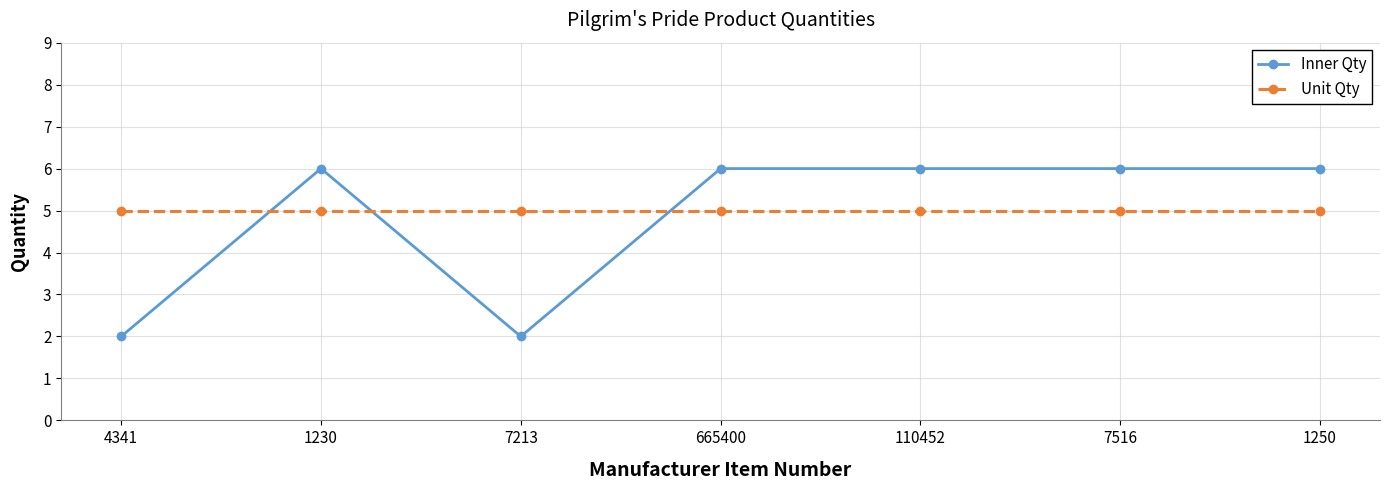

Rank the series by their maximum value, from highest to lowest.

Inner Qty, Unit Qty